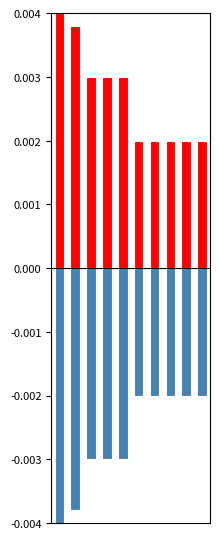

At which label is Positive closest to 0?

5